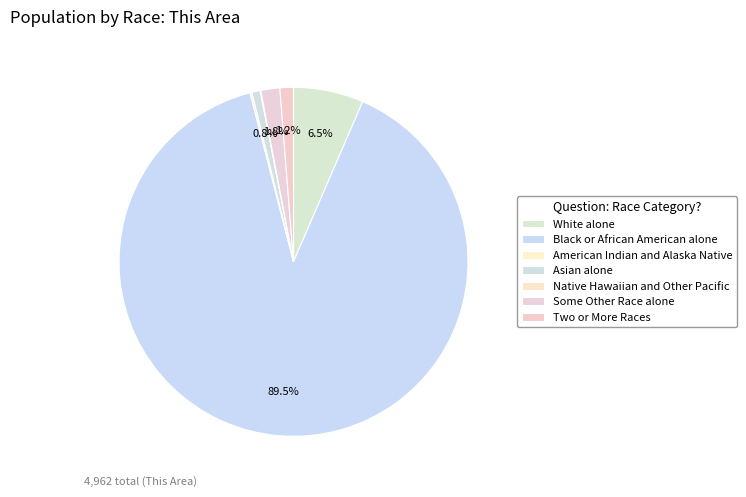

Is there a majority slice in this chart?

Yes